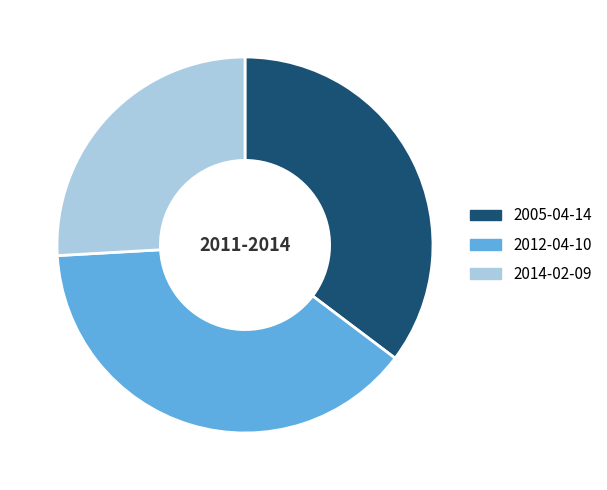

What is the smallest slice in the pie chart?

2014-02-09